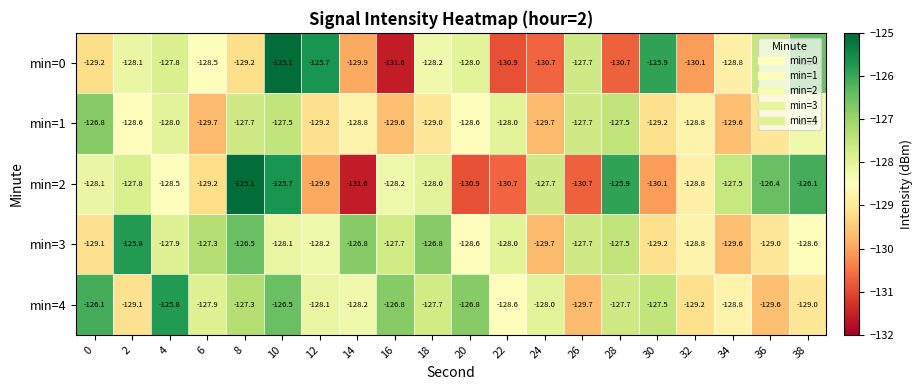

What is the maximum value for min=3?

-125.8